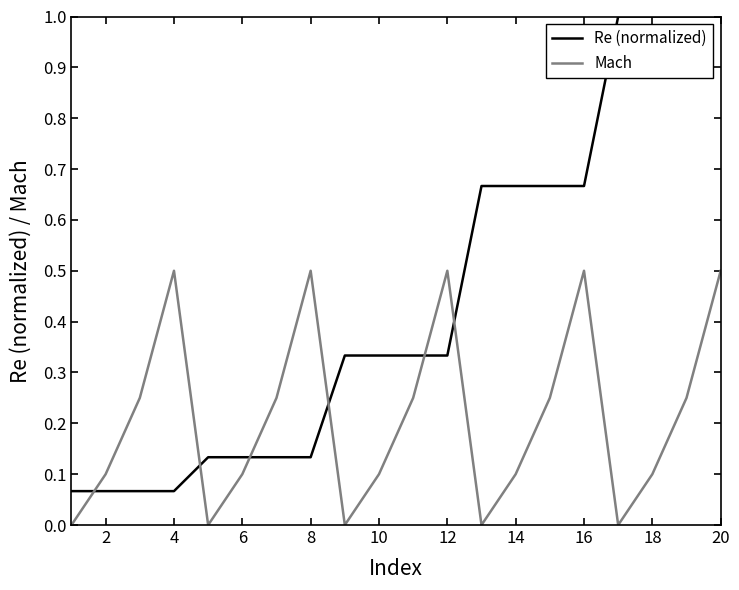

How many lines are shown in the chart?

2